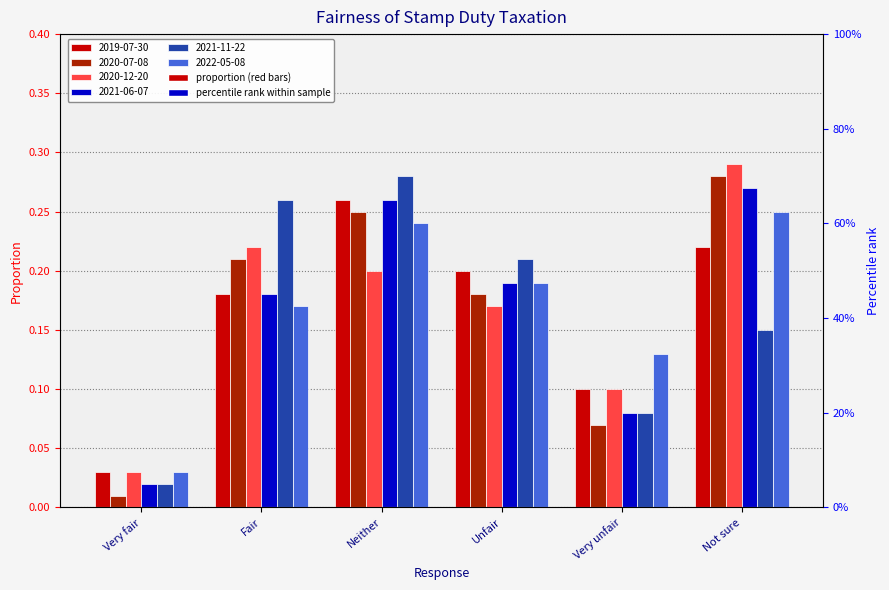

What is the average value of the 2021-06-07 series?

0.2